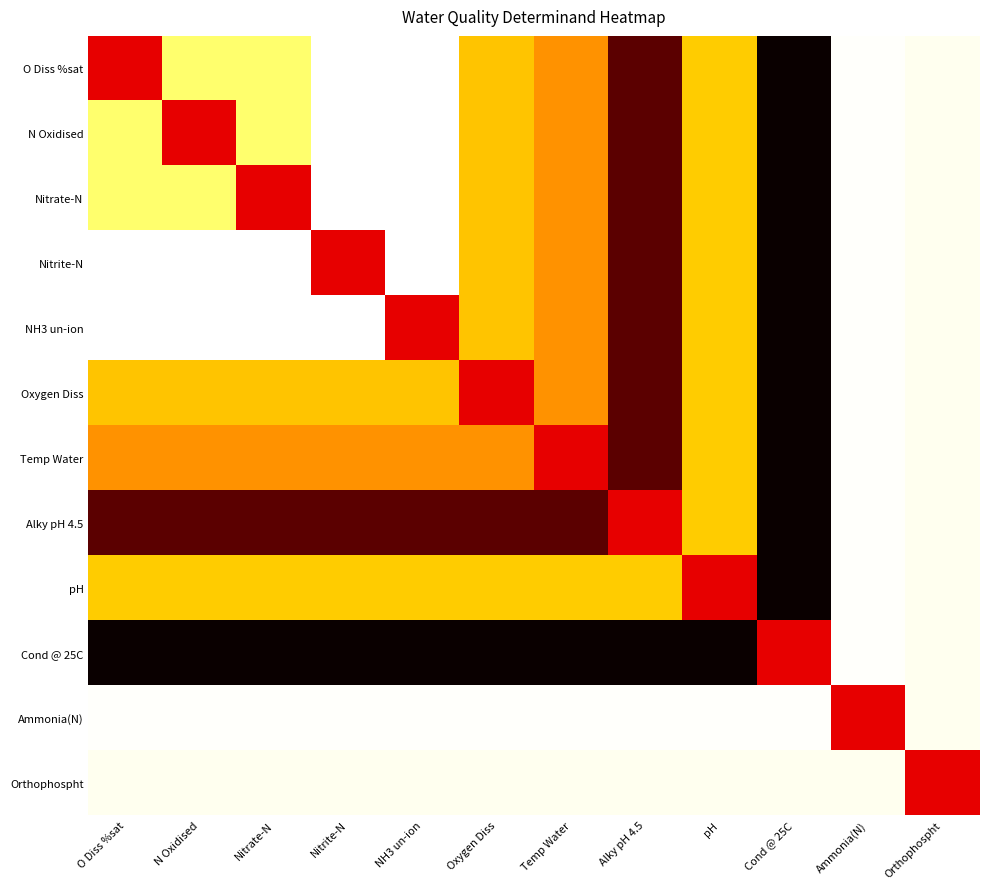

At how many categories does at least one series exceed 3?

12